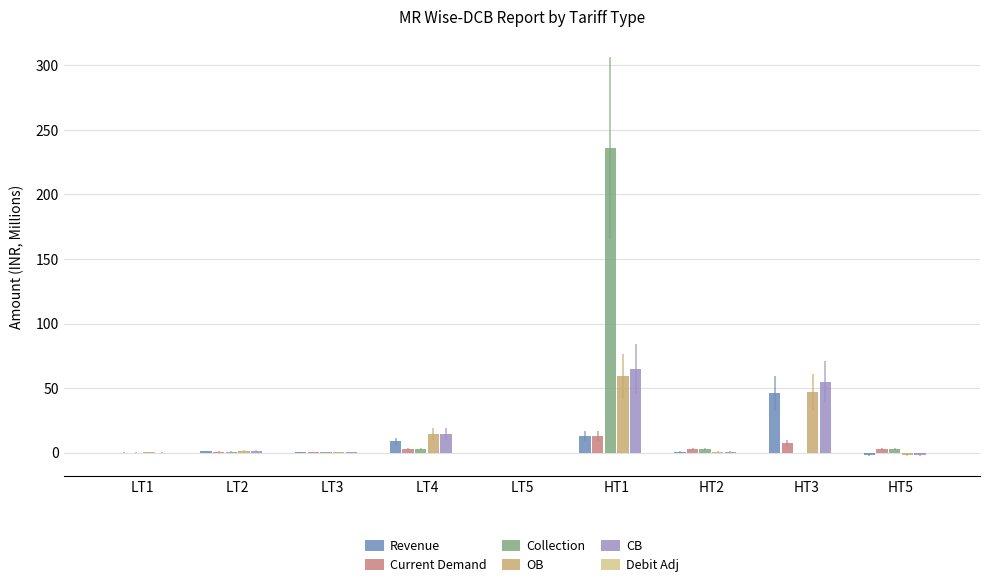

Which series changed the most between HT2 and HT3?

CB